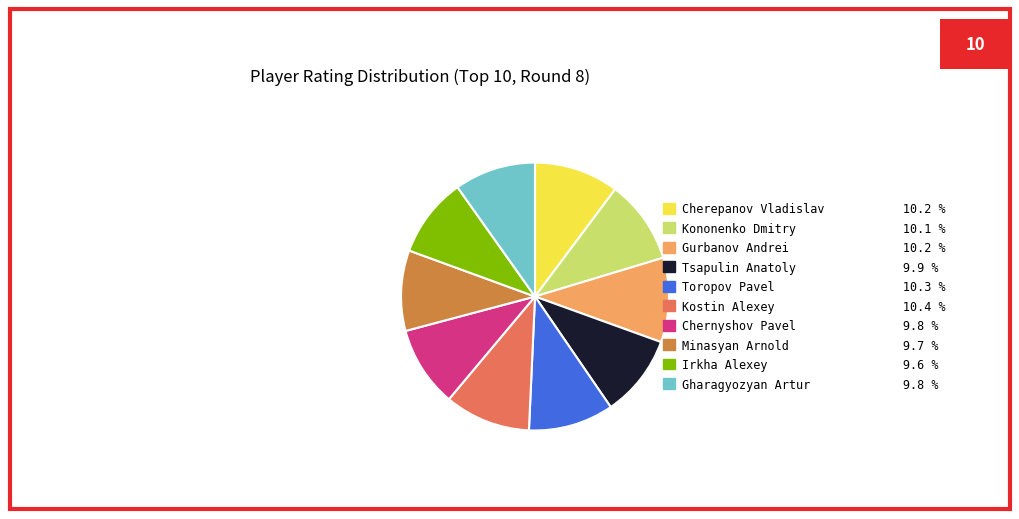

Approximately how many times larger is the value at Minasyan Arnold compared to Toropov Pavel?

0.9